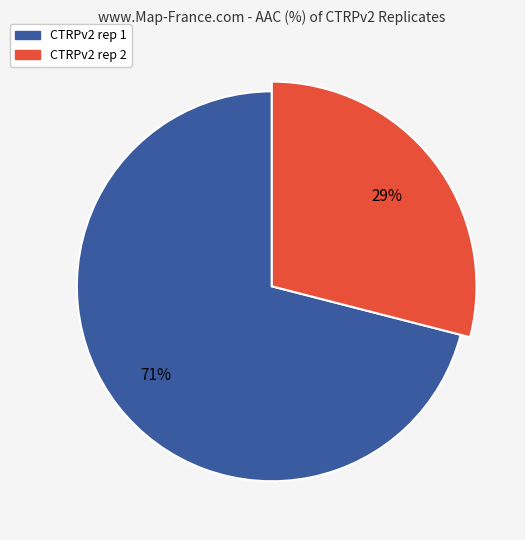

What percentage is the CTRPv2 rep 2 slice, to the nearest percent?

29%